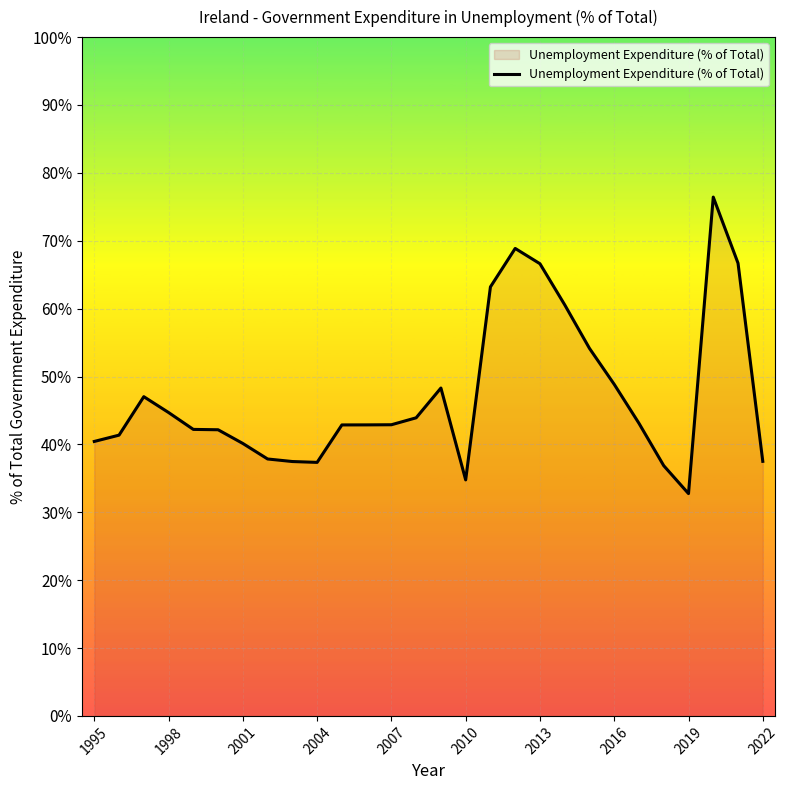

Does the chart display data point markers on the line(s)?

No